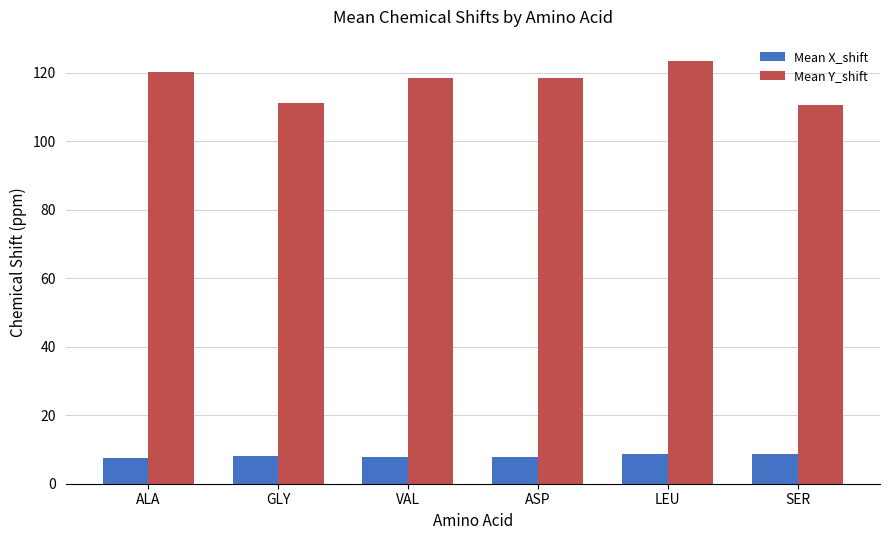

At how many categories does at least one series exceed 43?

6